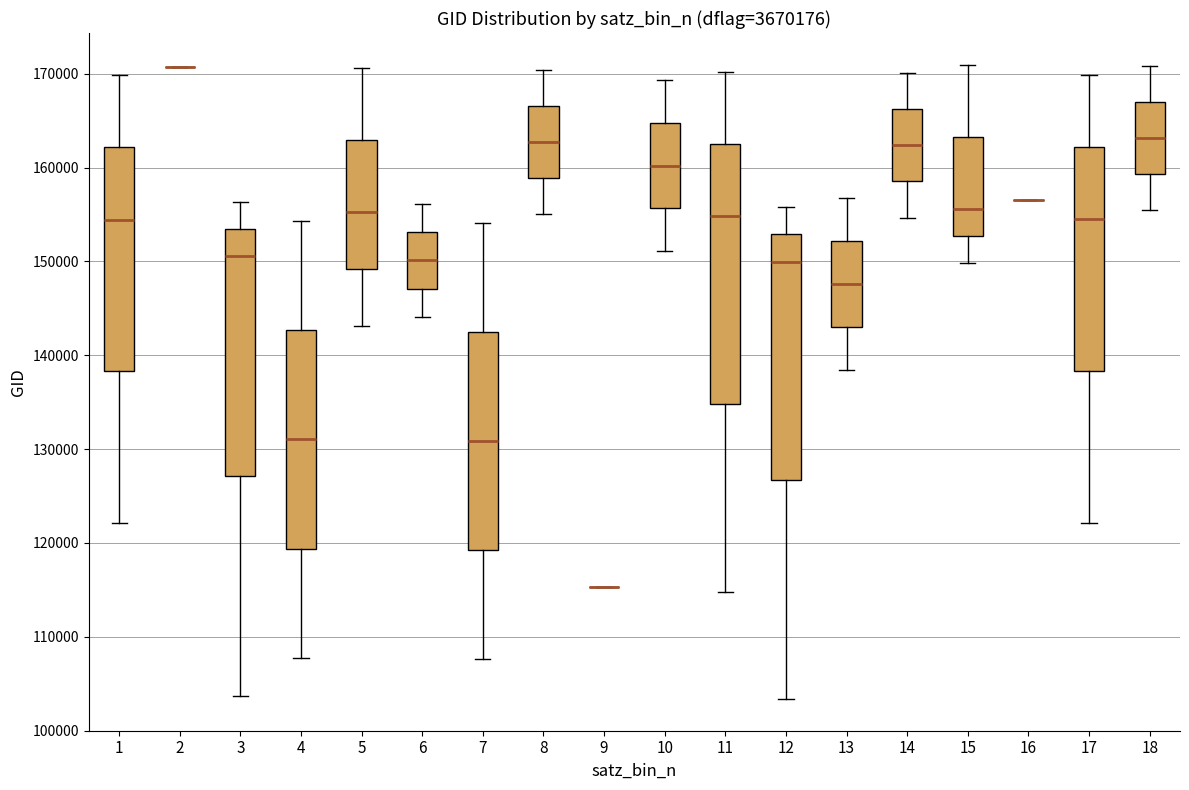

Reading left to right, read every box against the y-axis: the position of its median line, the range the box covers, and the ends of its whiskers. The values are not printed on the chart, so give them approximately, as read against the axis.

1: median 154000, box 138000 to 162000, whiskers 122000 to 170000
2: box collapsed to a line at 171000, whiskers 171000 to 171000
3: median 151000, box 127000 to 153000, whiskers 104000 to 156000
4: median 131000, box 119000 to 143000, whiskers 108000 to 154000
5: median 155000, box 149000 to 163000, whiskers 143000 to 171000
6: median 150000, box 147000 to 153000, whiskers 144000 to 156000
7: median 131000, box 119000 to 142000, whiskers 108000 to 154000
8: median 163000, box 159000 to 167000, whiskers 155000 to 170000
9: box collapsed to a line at 115000, whiskers 115000 to 115000
10: median 160000, box 156000 to 165000, whiskers 151000 to 169000
11: median 155000, box 135000 to 163000, whiskers 115000 to 170000
12: median 150000, box 127000 to 153000, whiskers 103000 to 156000
13: median 148000, box 143000 to 152000, whiskers 138000 to 157000
14: median 162000, box 159000 to 166000, whiskers 155000 to 170000
15: median 156000, box 153000 to 163000, whiskers 150000 to 171000
16: box collapsed to a line at 157000, whiskers 157000 to 157000
17: median 154000, box 138000 to 162000, whiskers 122000 to 170000
18: median 163000, box 159000 to 167000, whiskers 155000 to 171000